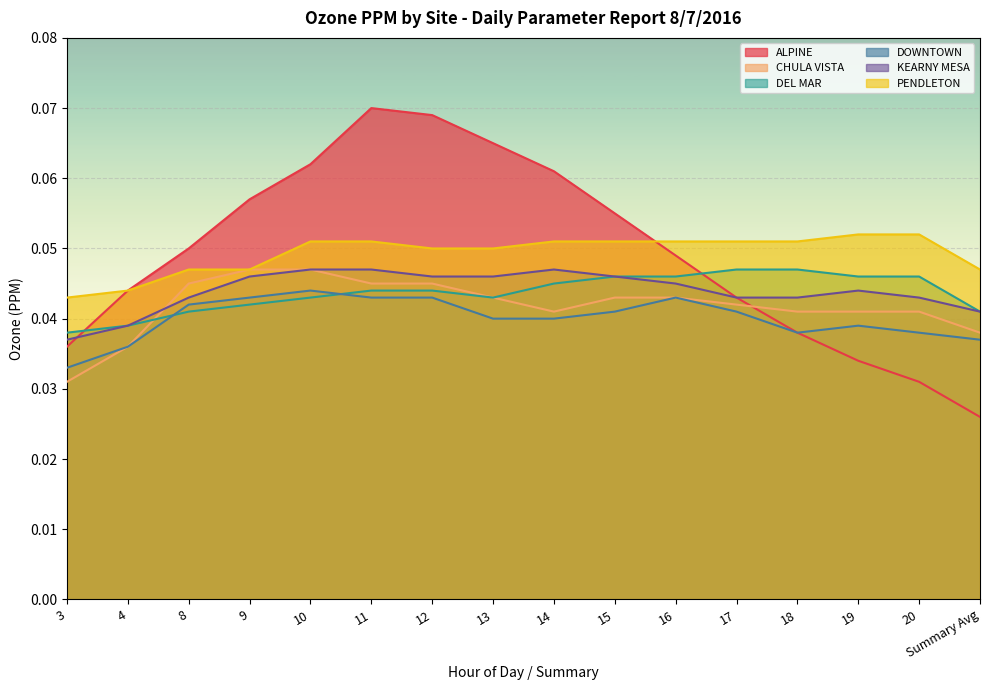

Reading left to right, transcribe all the data shown in this chart.

ALPINE: 0.0	0.0	0.1	0.1	0.1	0.1	0.1	0.1	0.1	0.1	0.0	0.0	0.0	0.0	0.0	0.0
CHULA VISTA: 0.0	0.0	0.0	0.0	0.0	0.0	0.0	0.0	0.0	0.0	0.0	0.0	0.0	0.0	0.0	0.0
DEL MAR: 0.0	0.0	0.0	0.0	0.0	0.0	0.0	0.0	0.0	0.0	0.0	0.0	0.0	0.0	0.0	0.0
DOWNTOWN: 0.0	0.0	0.0	0.0	0.0	0.0	0.0	0.0	0.0	0.0	0.0	0.0	0.0	0.0	0.0	0.0
KEARNY MESA: 0.0	0.0	0.0	0.0	0.0	0.0	0.0	0.0	0.0	0.0	0.0	0.0	0.0	0.0	0.0	0.0
PENDLETON: 0.0	0.0	0.0	0.0	0.1	0.1	0.1	0.1	0.1	0.1	0.1	0.1	0.1	0.1	0.1	0.0